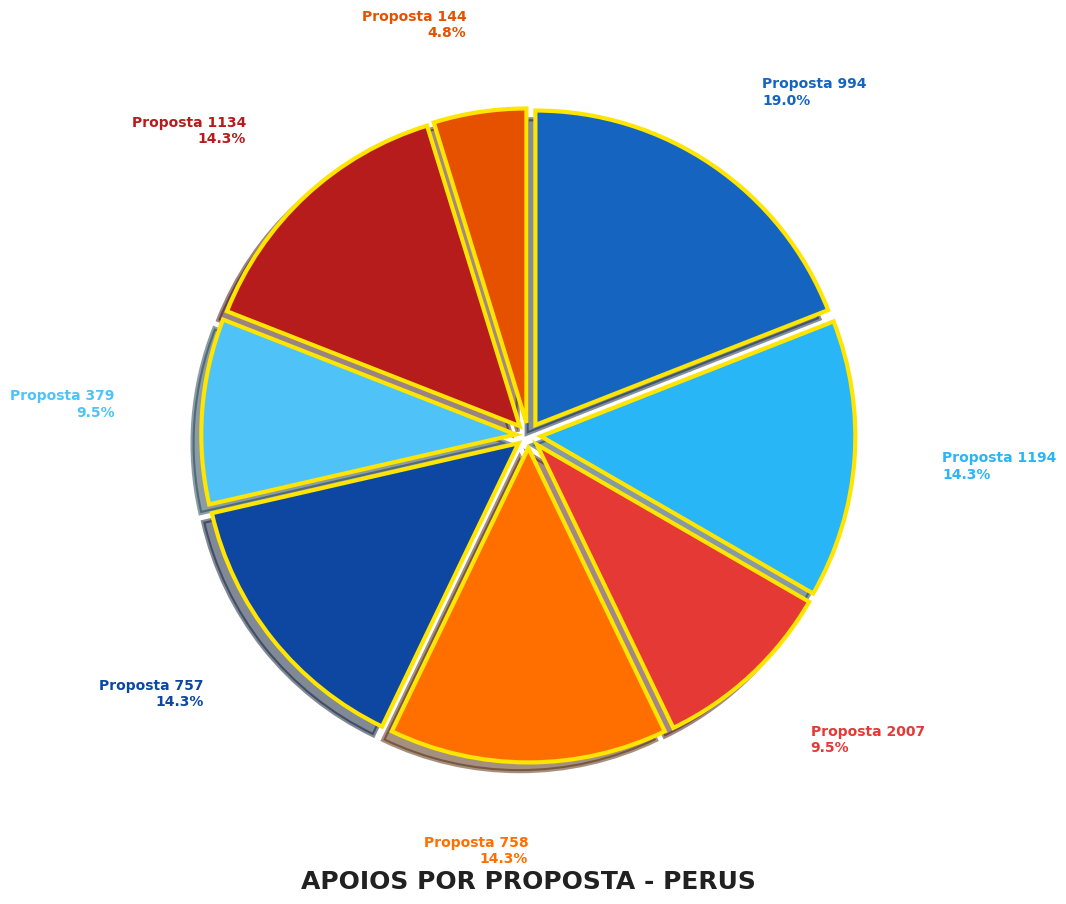

Count the number of slices in the pie.

8